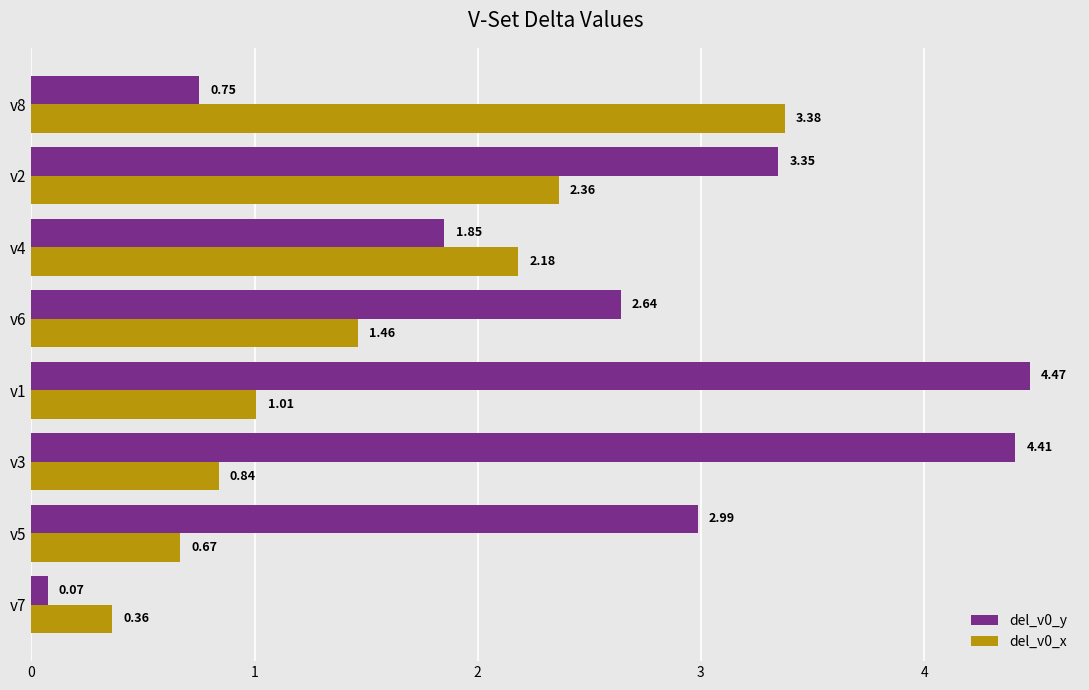

Is the value of del_v0_y at v6 greater than the value of del_v0_x at v6?

Yes